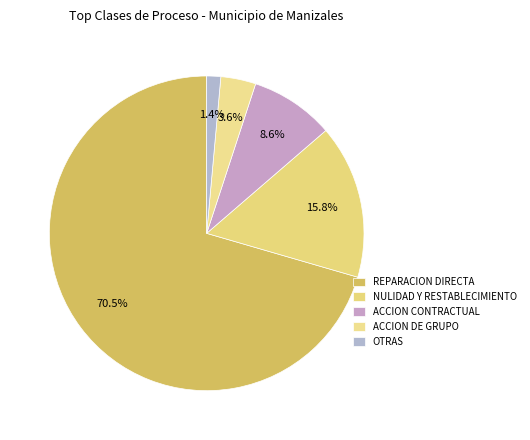

Which slice is the largest?

ACCION DE REPARACION DIRECTA